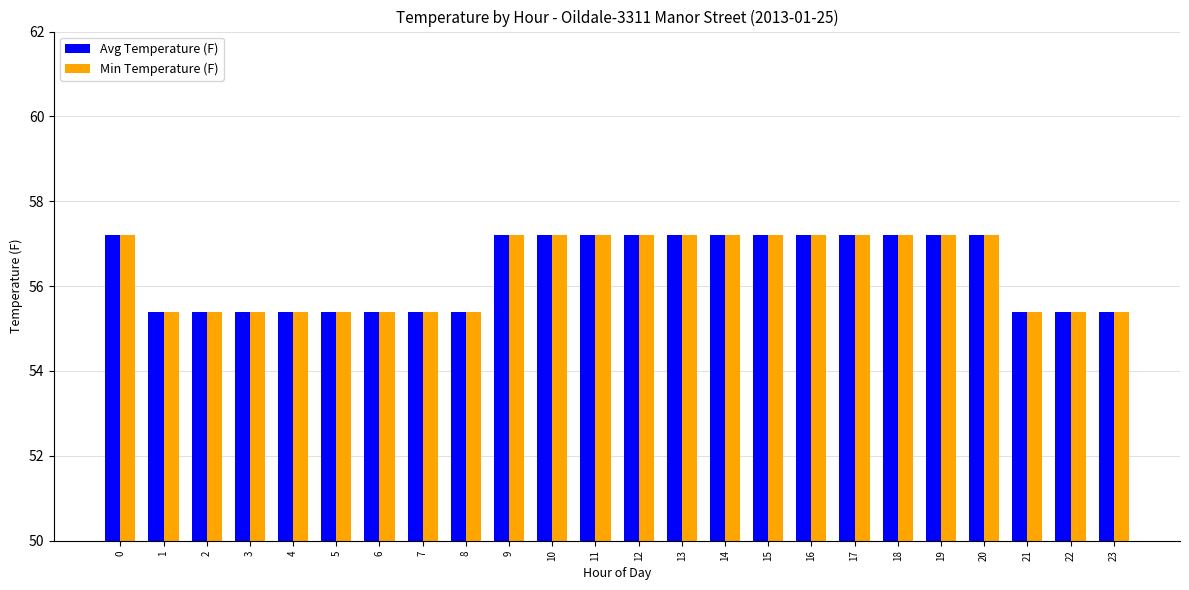

What is the sum of the Min Temperature (F) values at 13 and 3?

112.6